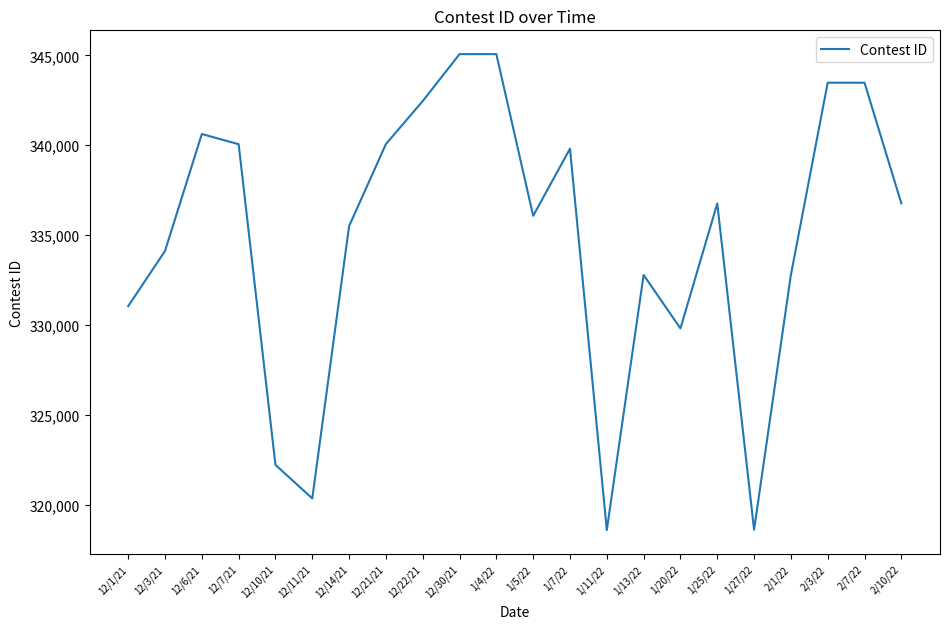

What is the greatest value displayed?

345065